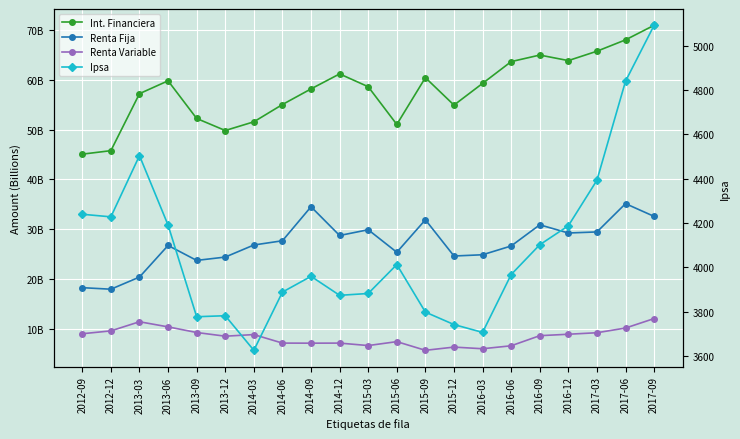

How many categories are shown in the chart?

21